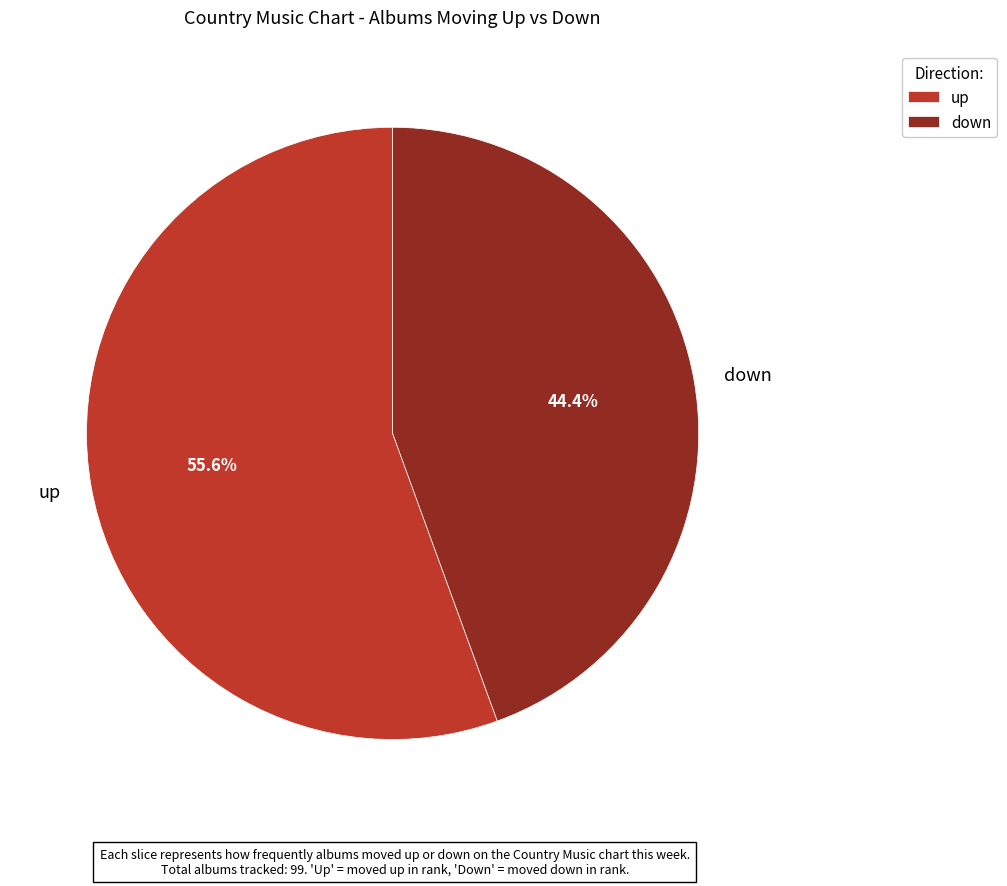

Rank the categories by value from lowest to highest.

down, up